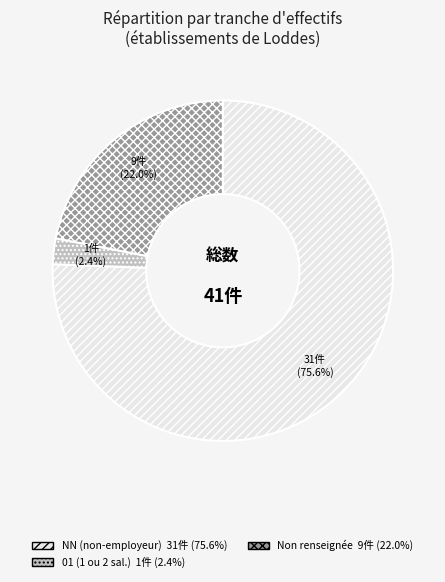

Does any single category account for the majority?

Yes